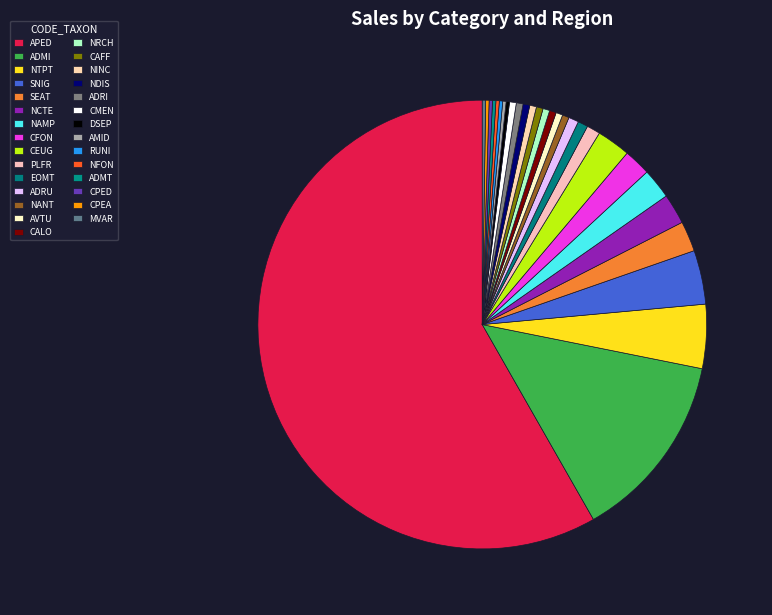

Rank the categories by value from highest to lowest.

APED, ADMI, NTPT, SNIG, CEUG, SEAT, NCTE, NAMP, CFON, PLFR, EOMT, ADRU, NANT, AVTU, CALO, NRCH, CAFF, NINC, NDIS, ADRI, CMEN, DSEP, AMID, RUNI, NFON, ADMT, CPED, CPEA, MVAR